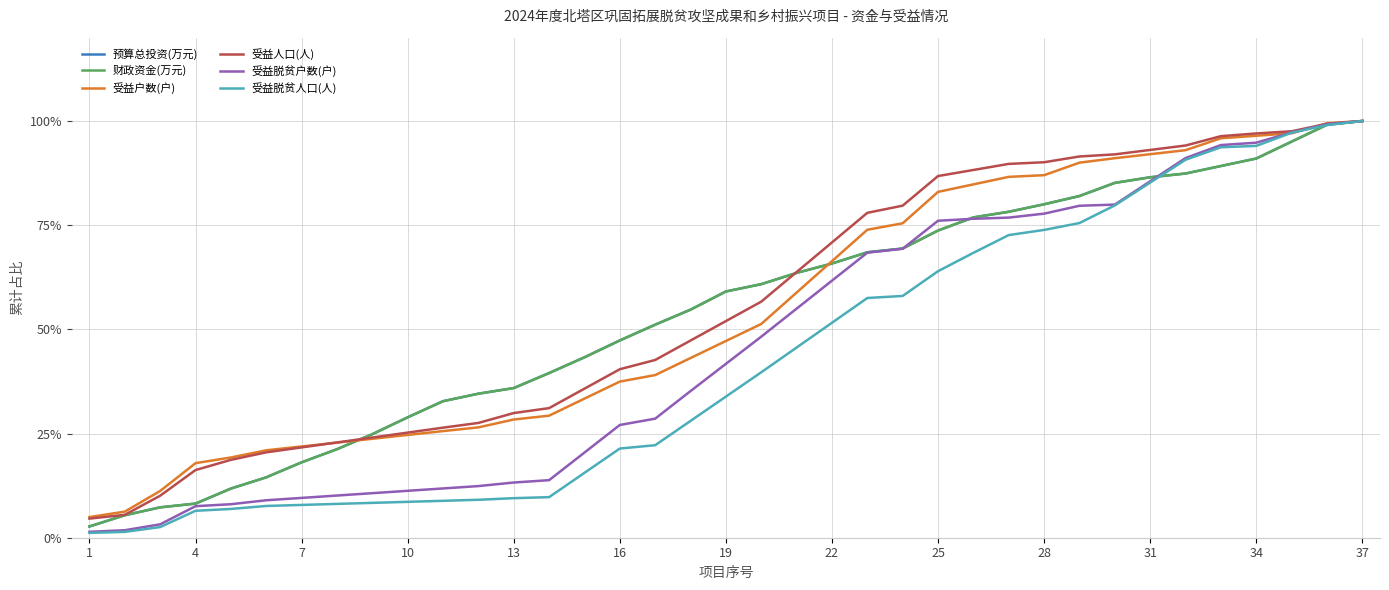

Is this an area chart (filled region under the line)?

No